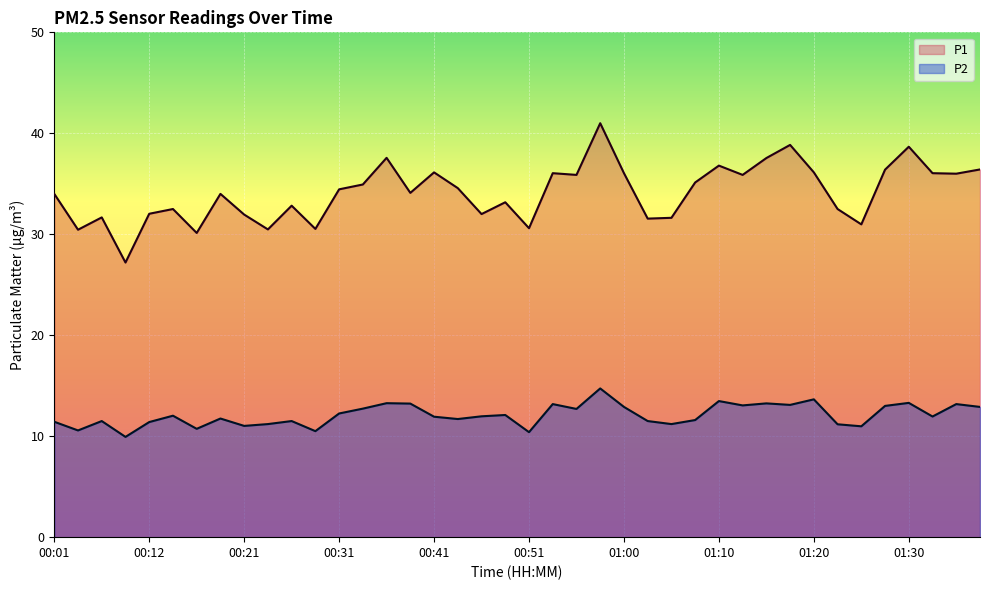

What are all the series names shown in the legend?

P1, P2